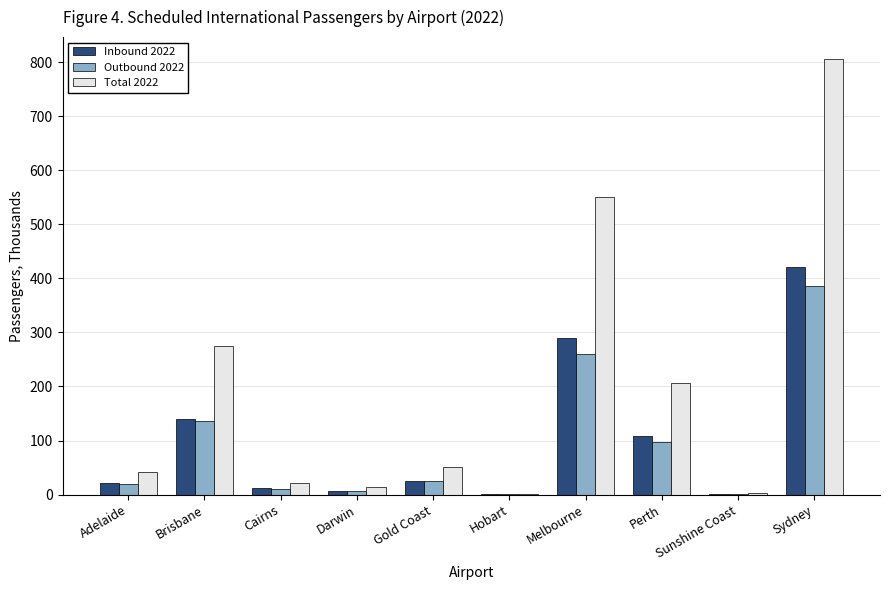

Which series has the largest total across all categories?

Total 2022